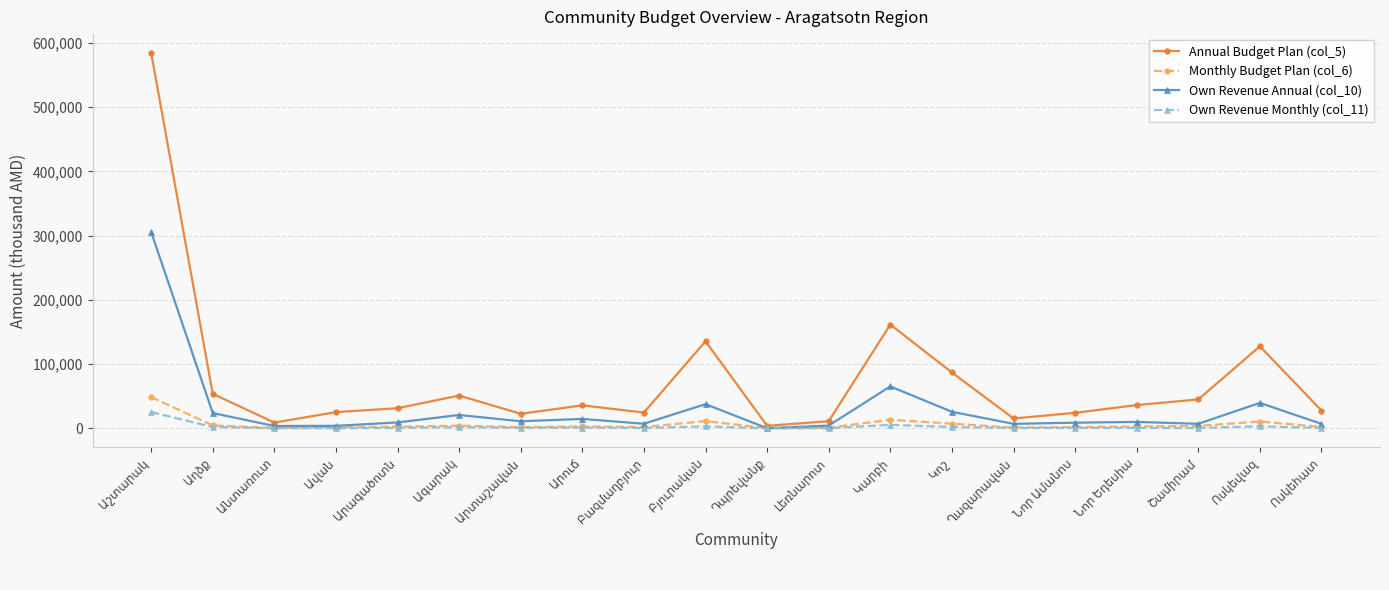

Which series has the largest range (max minus min)?

Annual Budget Plan (col_5)